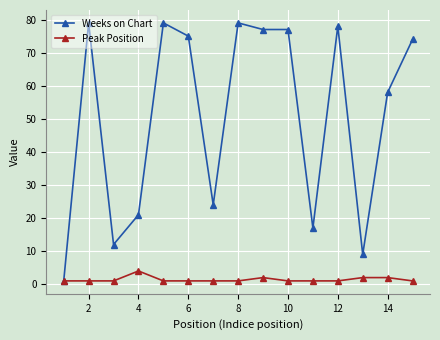

What is the sum of all Peak Position values?

21